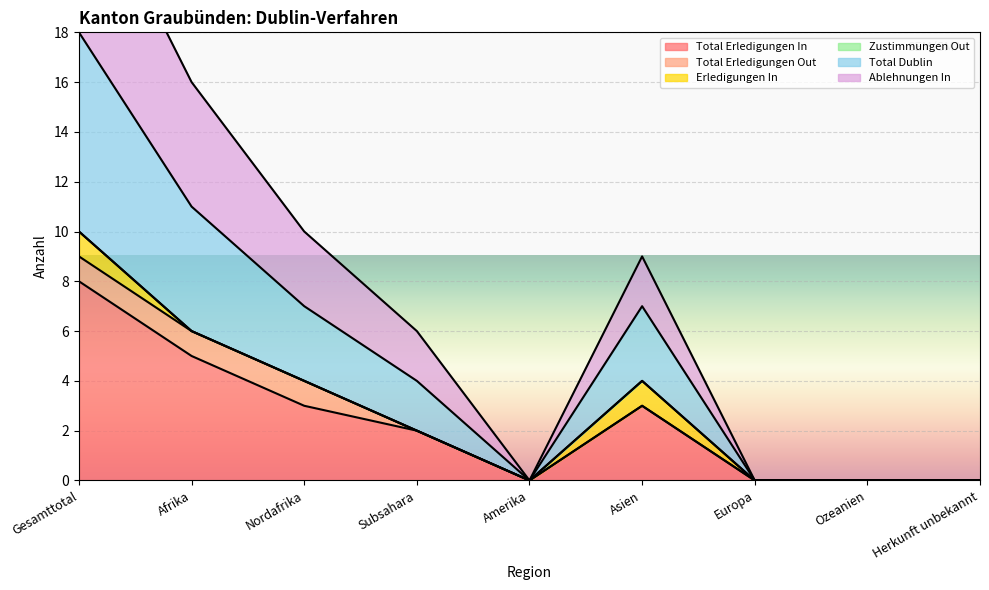

True or false: Total Erledigungen In and Ablehnungen In cross at least once.

False